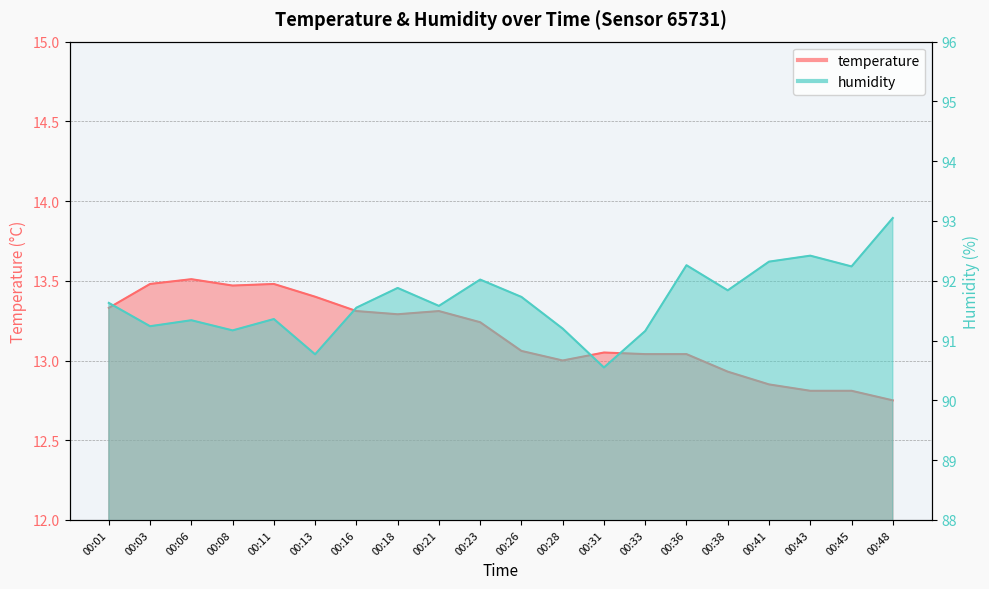

Between 00:23 and 00:31, which is larger?

00:23